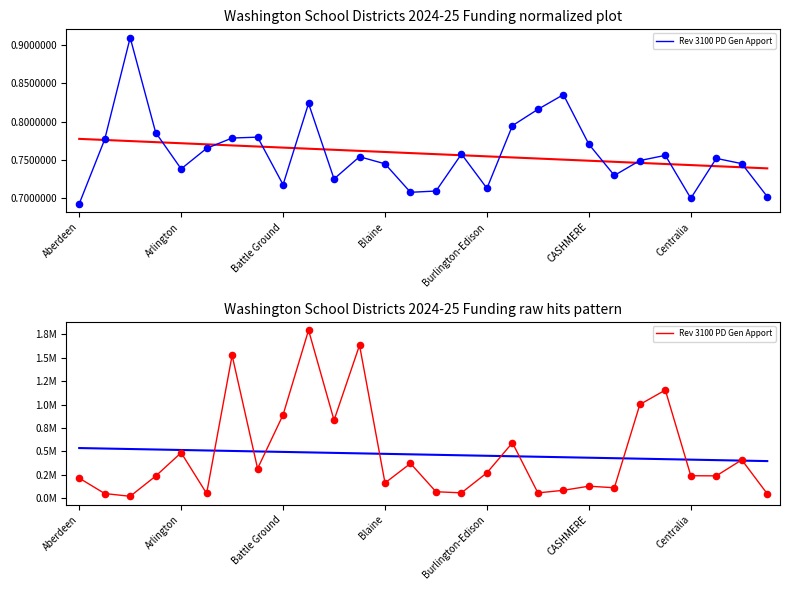

Approximately how many times larger is the value at CASHMERE compared to 10?

0.1